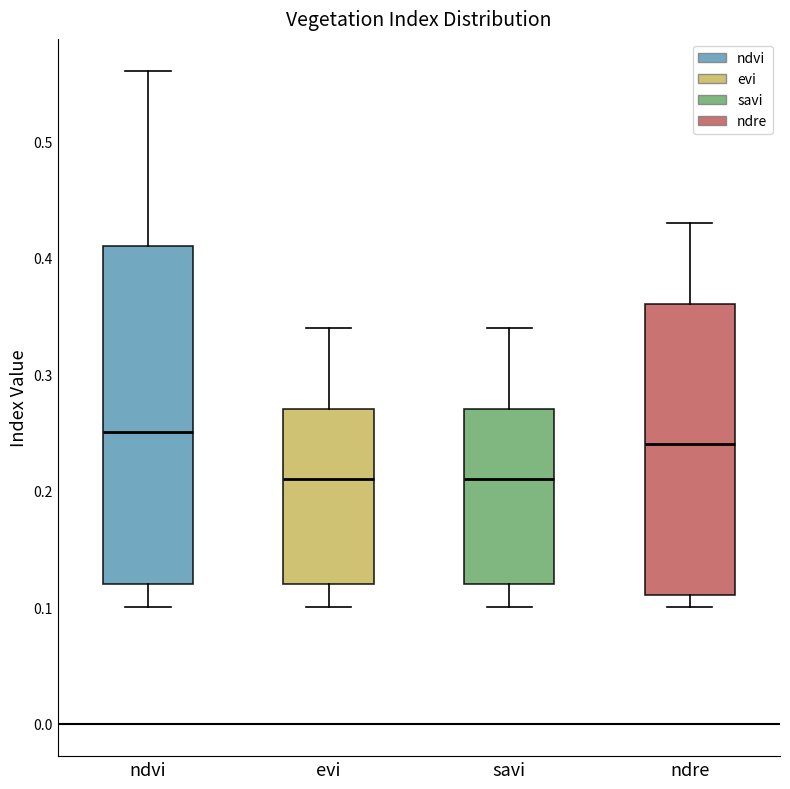

Which box is the tallest, from its lower edge to its upper edge?

ndvi